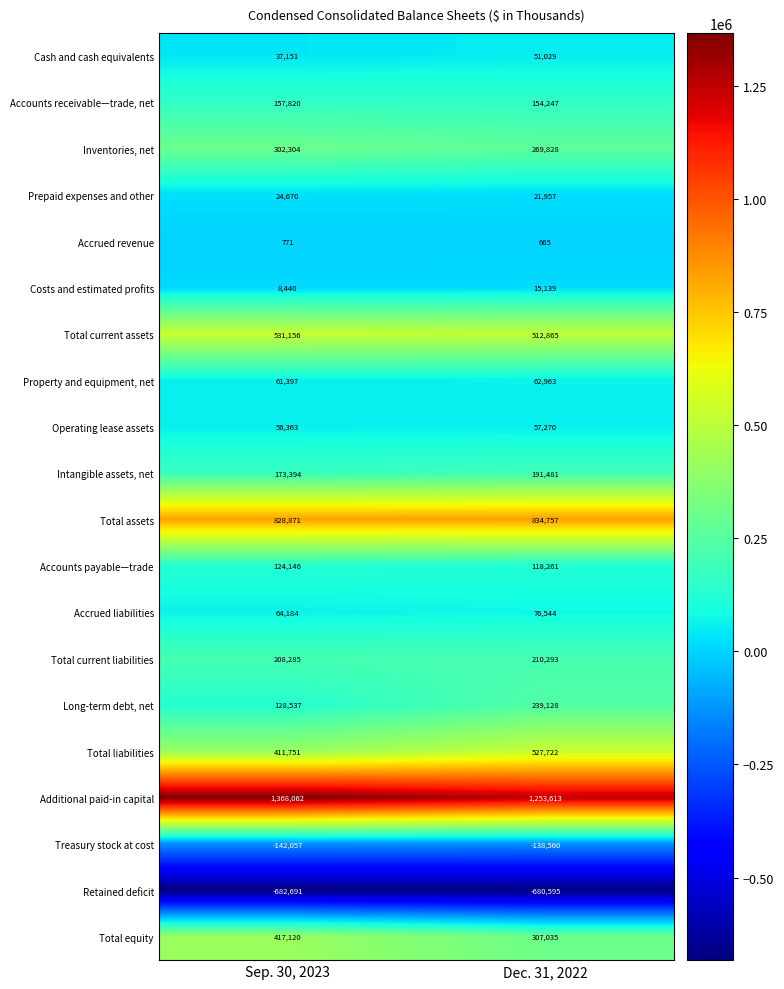

The Property and equipment, net series shows 62963 at Dec. 31, 2022. True or false?

True